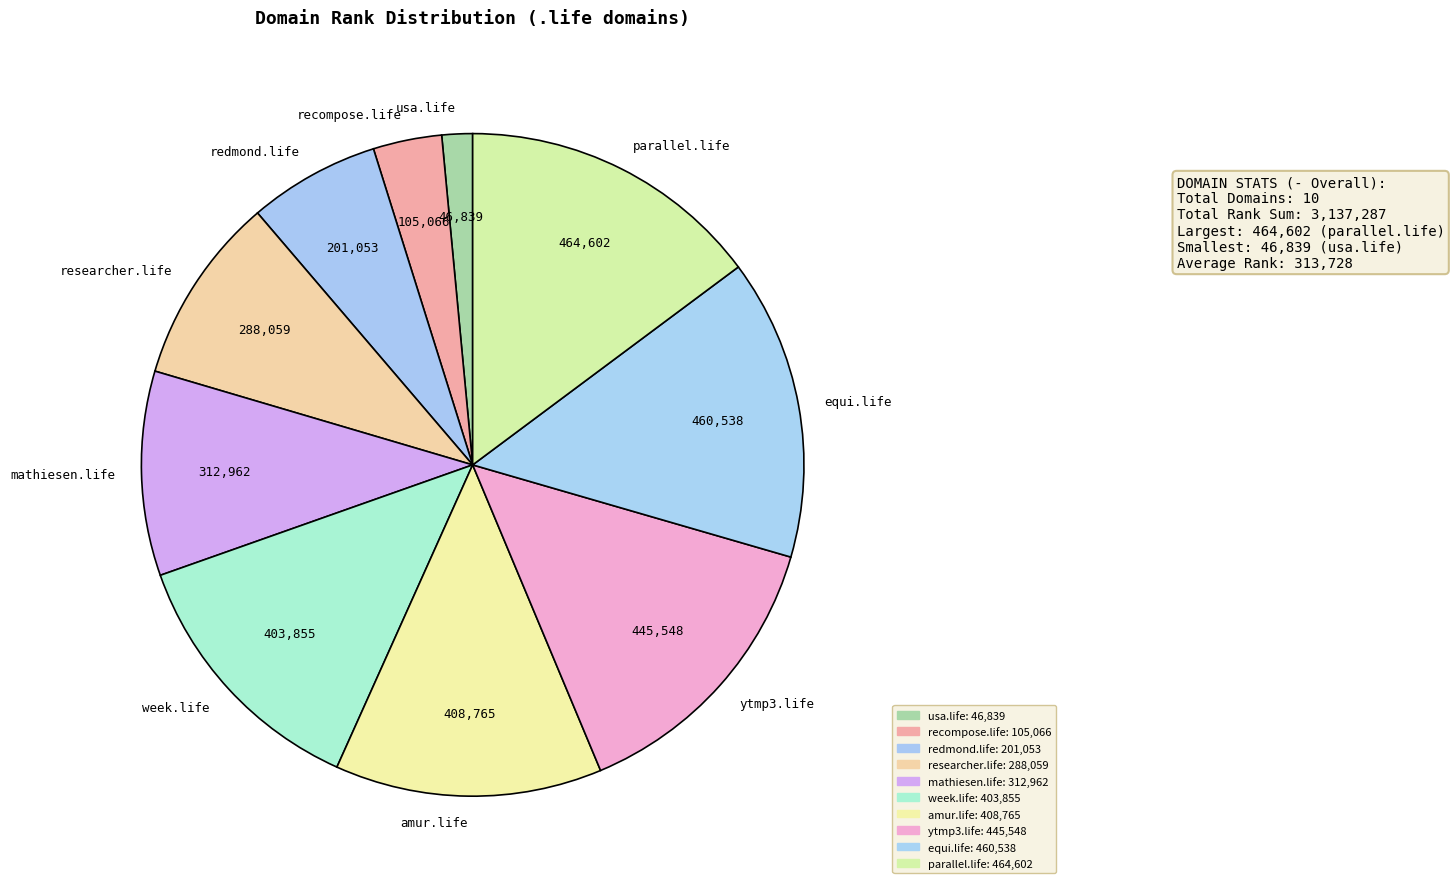

Is there a majority slice in this chart?

No